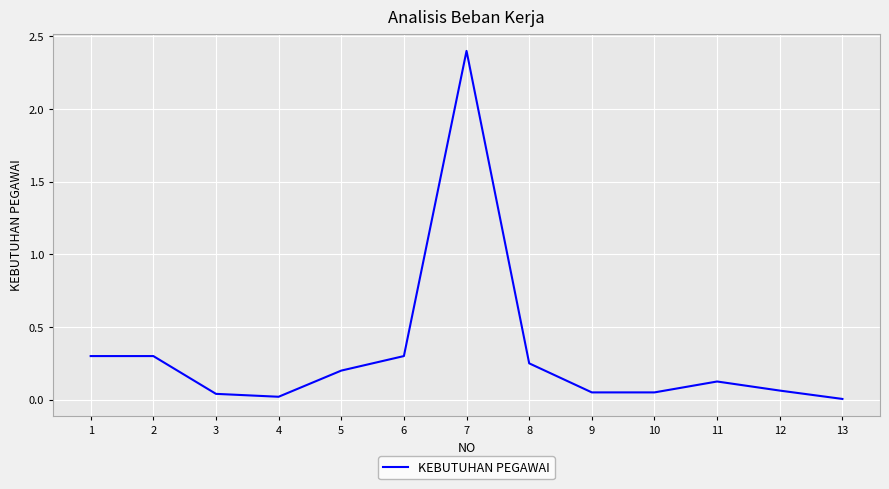

Does the chart have visible grid lines?

Yes